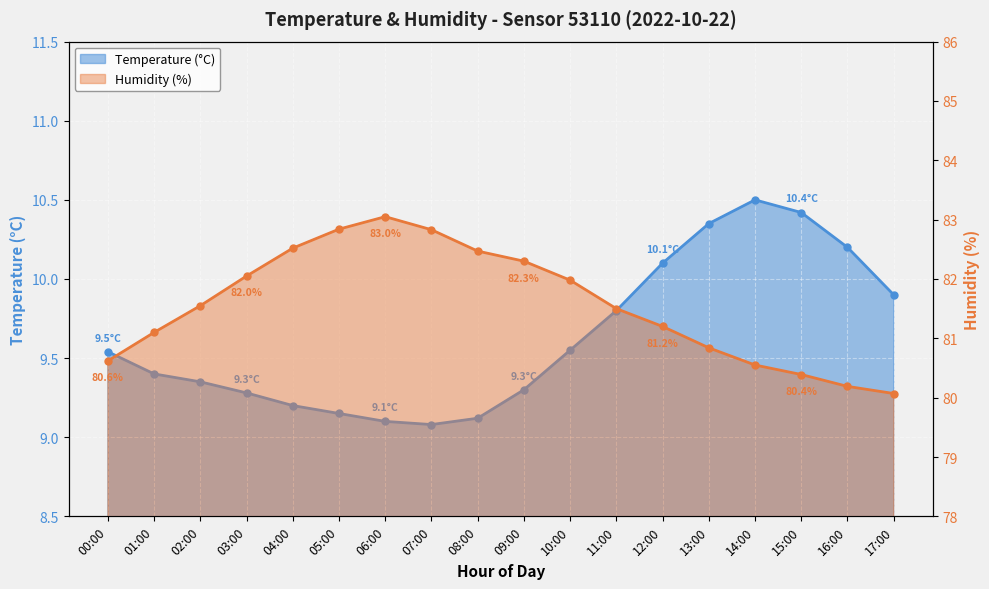

Is the value of Humidity (%) at 10:00 greater than the value of Temperature (°C) at 06:00?

Yes